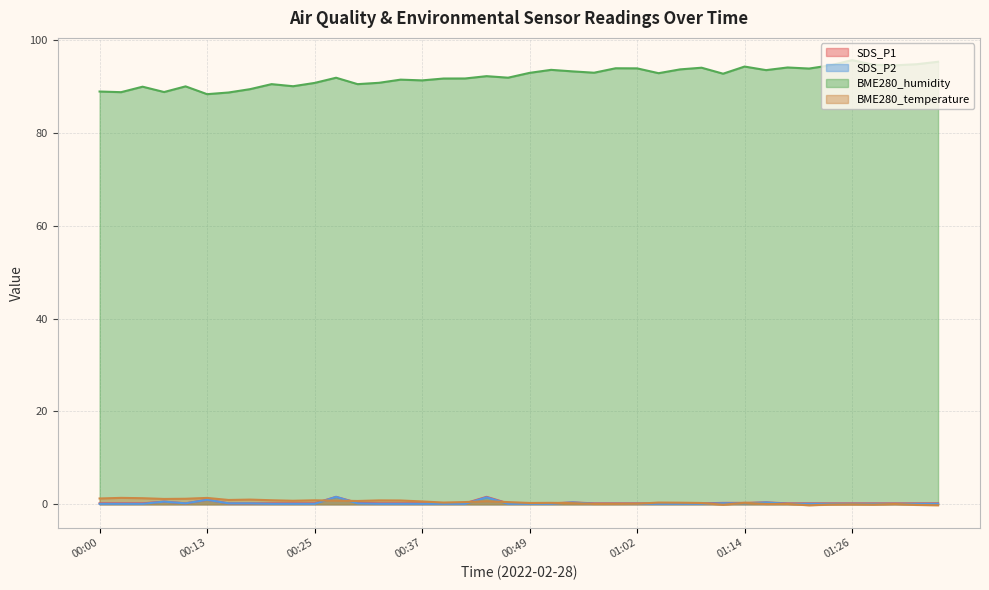

What is the average value of the SDS_P1 series?

0.3